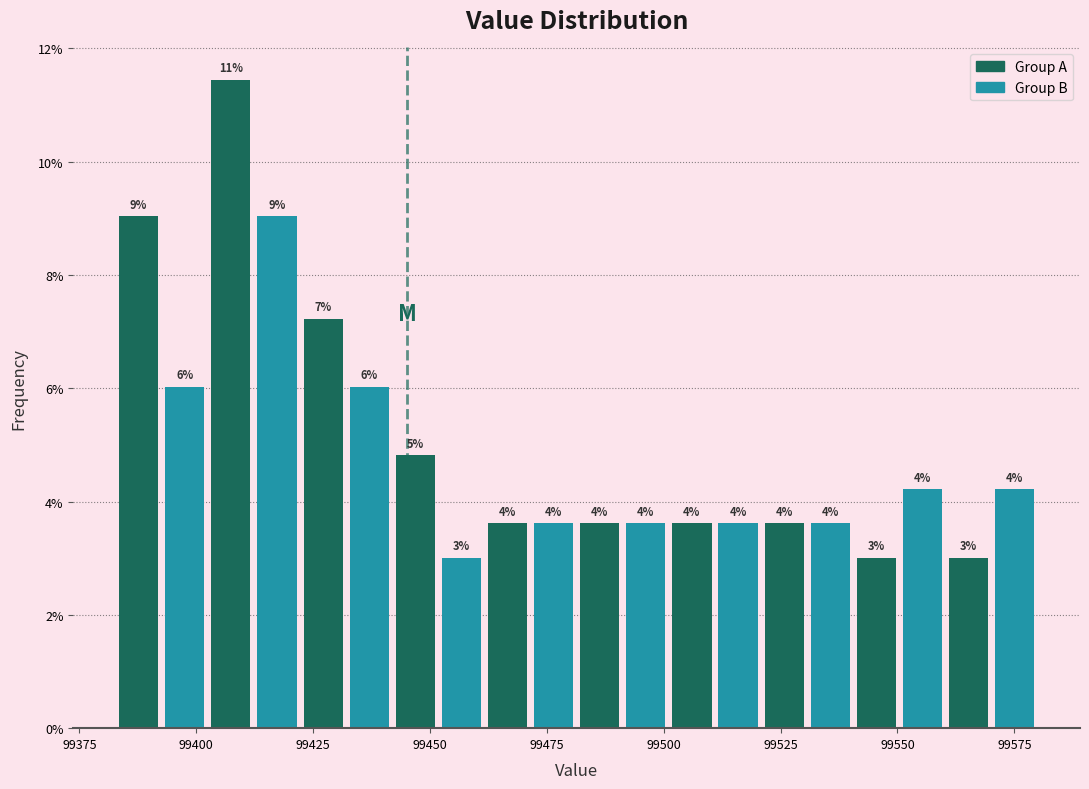

Read against the x-axis, roughly where is the centre of the tallest bar?

99405